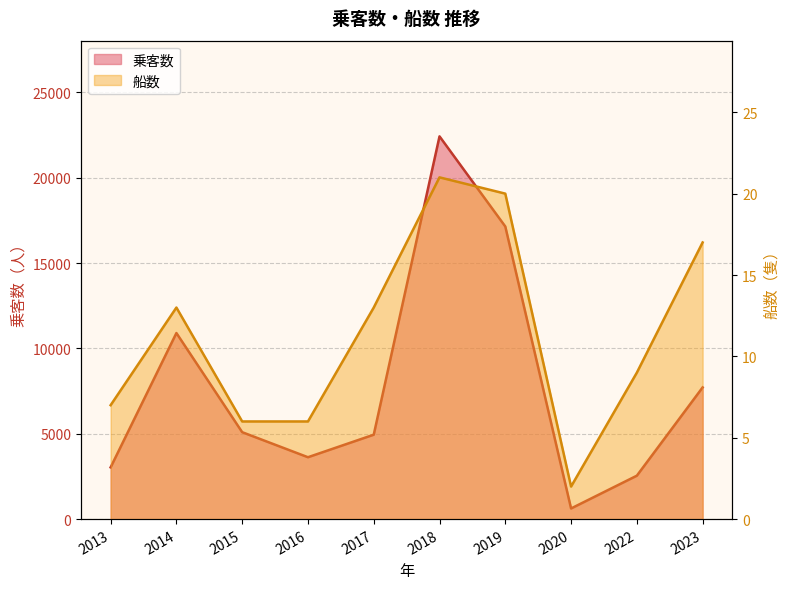

True or false: 船数 and 乗客数 cross at least once.

False